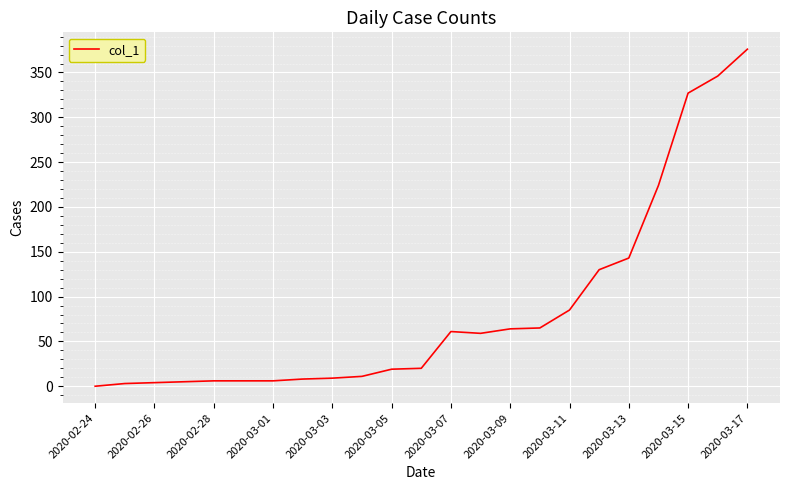

What is the maximum value shown in the chart?

376